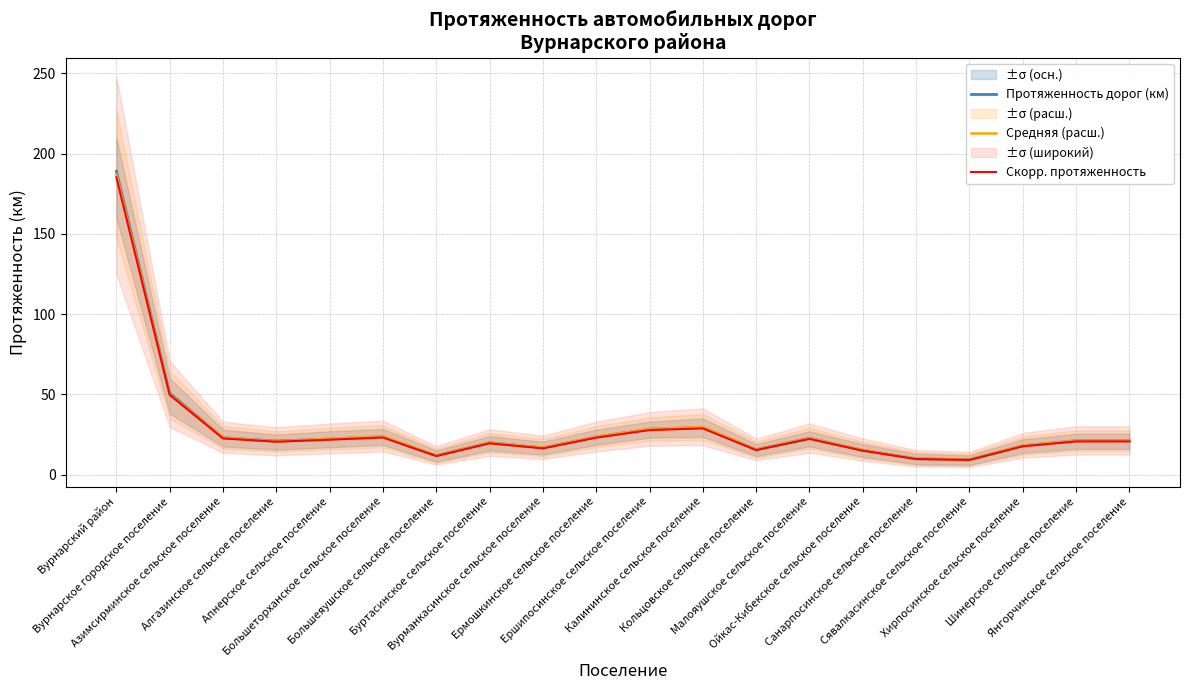

What is the label of the 20th point from the left?

Янгорчинское сельское поселение